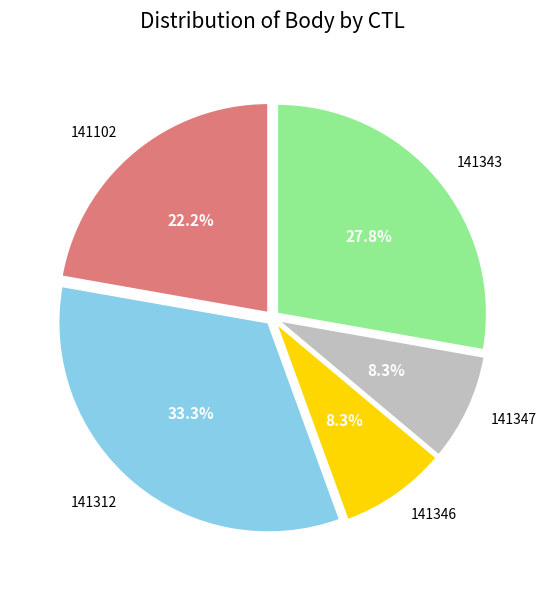

Is there a majority slice in this chart?

No